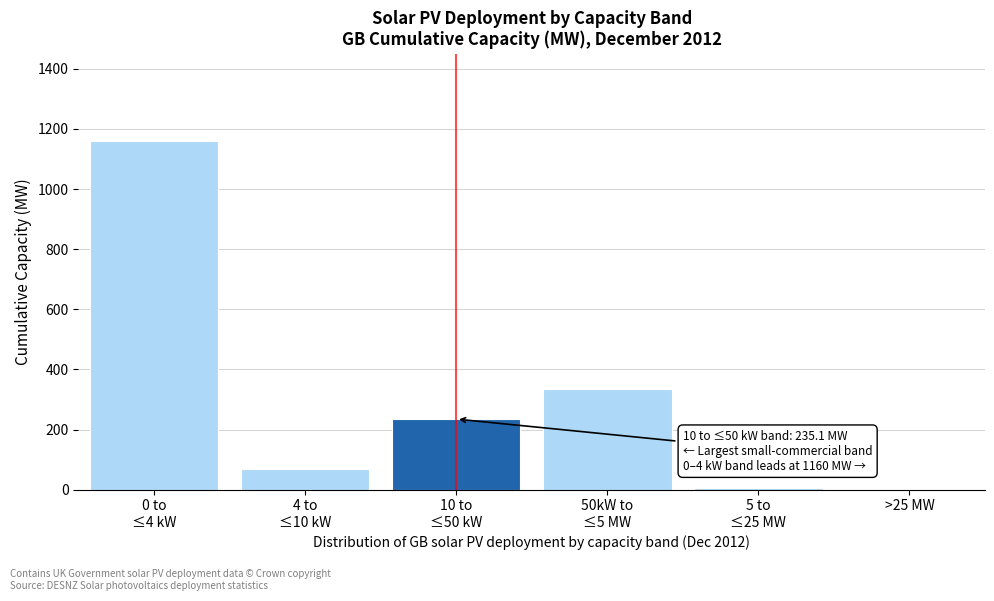

What is the sum of all values?

1807.7